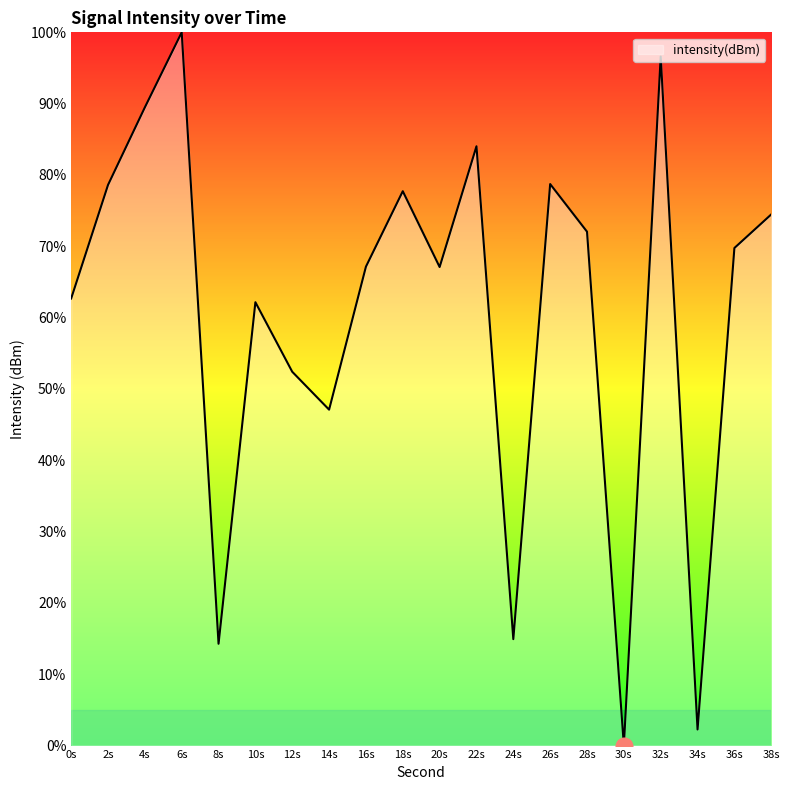

Read the value at 38s.

74.5